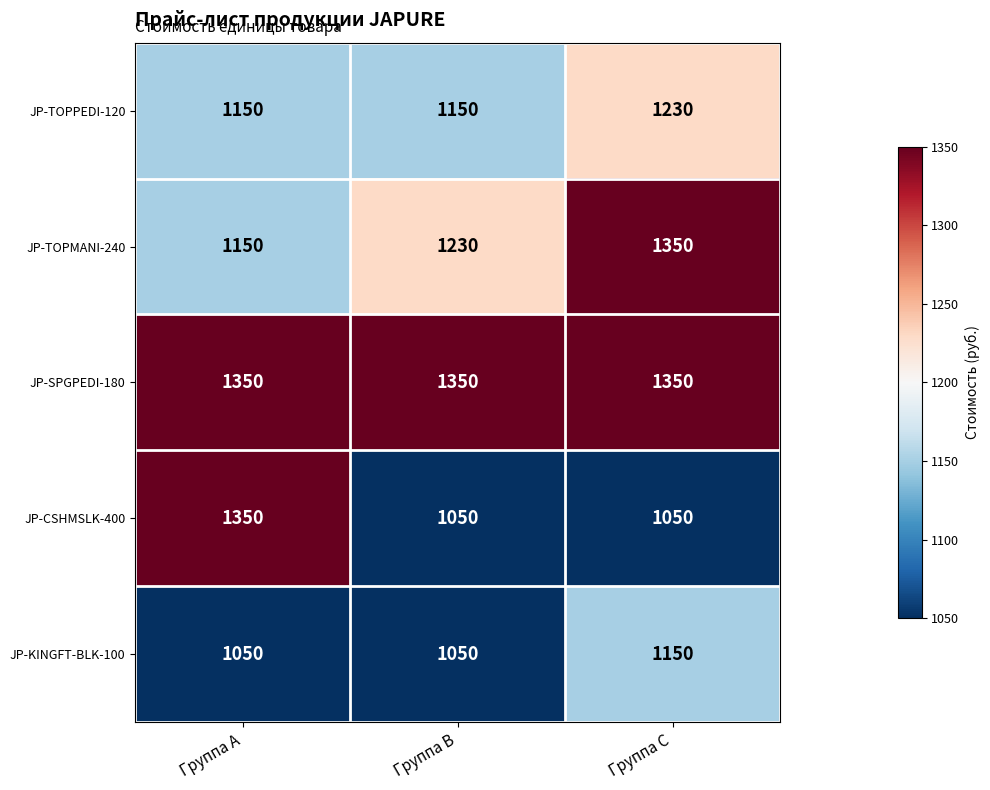

The value of JP-TOPMANI-240 at Группа A is 1150. True or false?

True